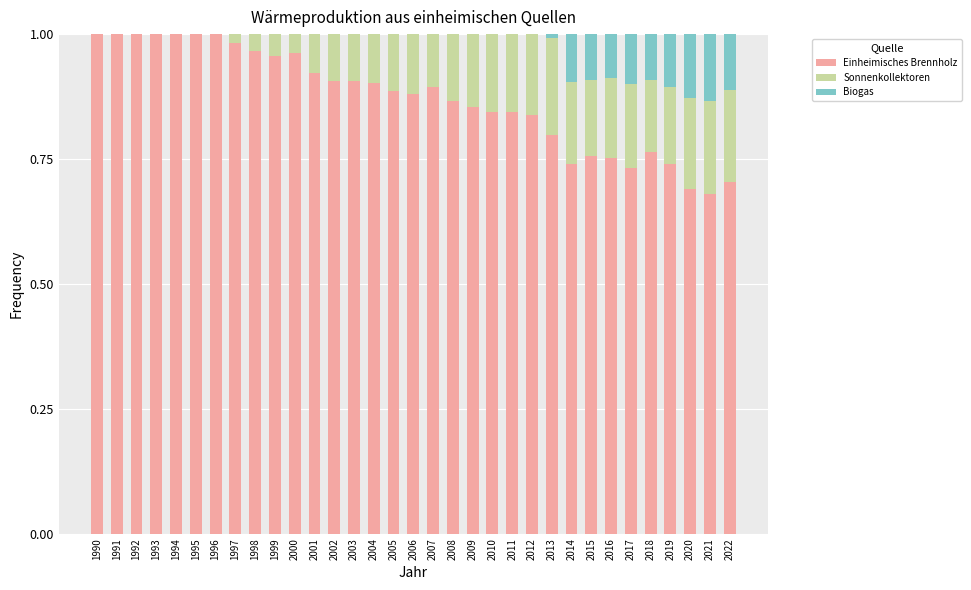

What is the sum of the Einheimisches Brennholz values at 1998 and 2010?

1.8